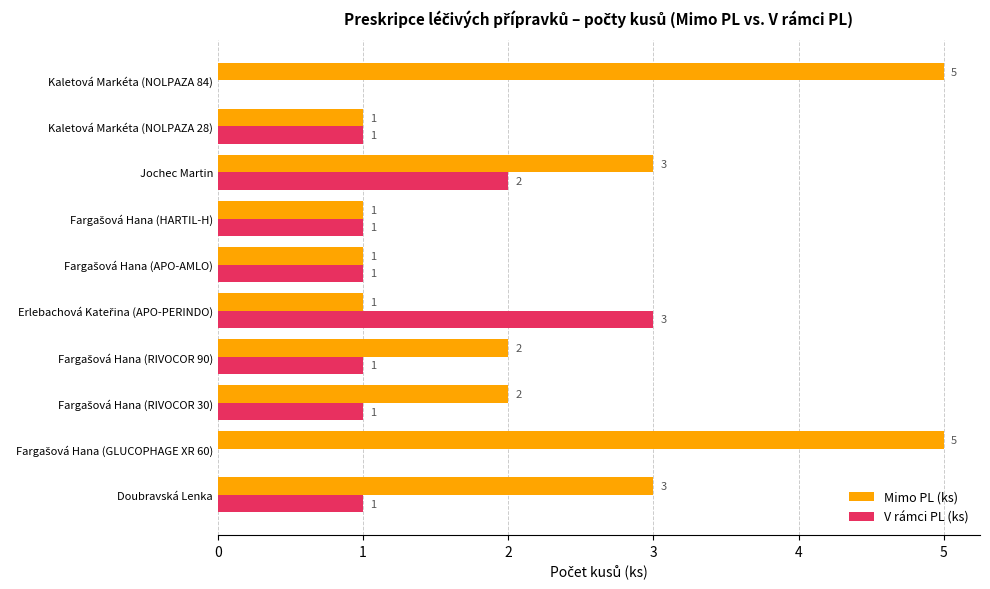

What is the greatest value displayed?

5